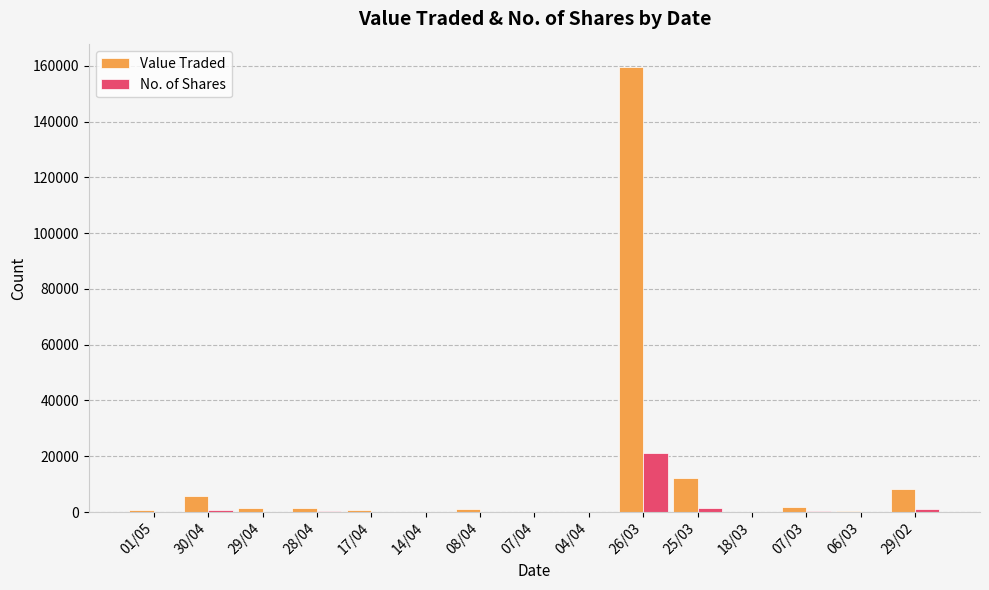

Which series changed the most between 07/04 and 26/03?

Value Traded